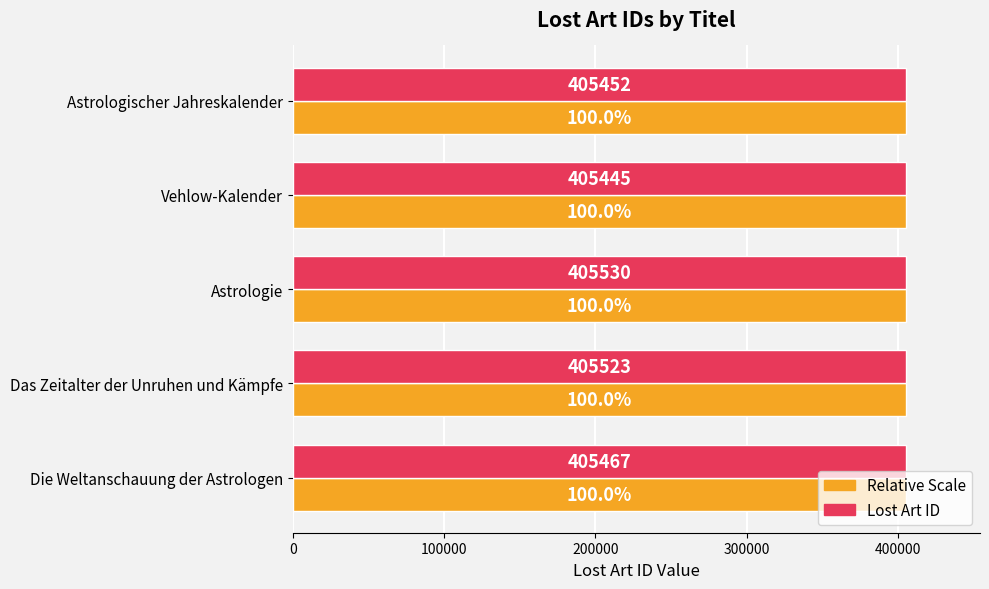

At which category is the sum across all series the highest?

Astrologie